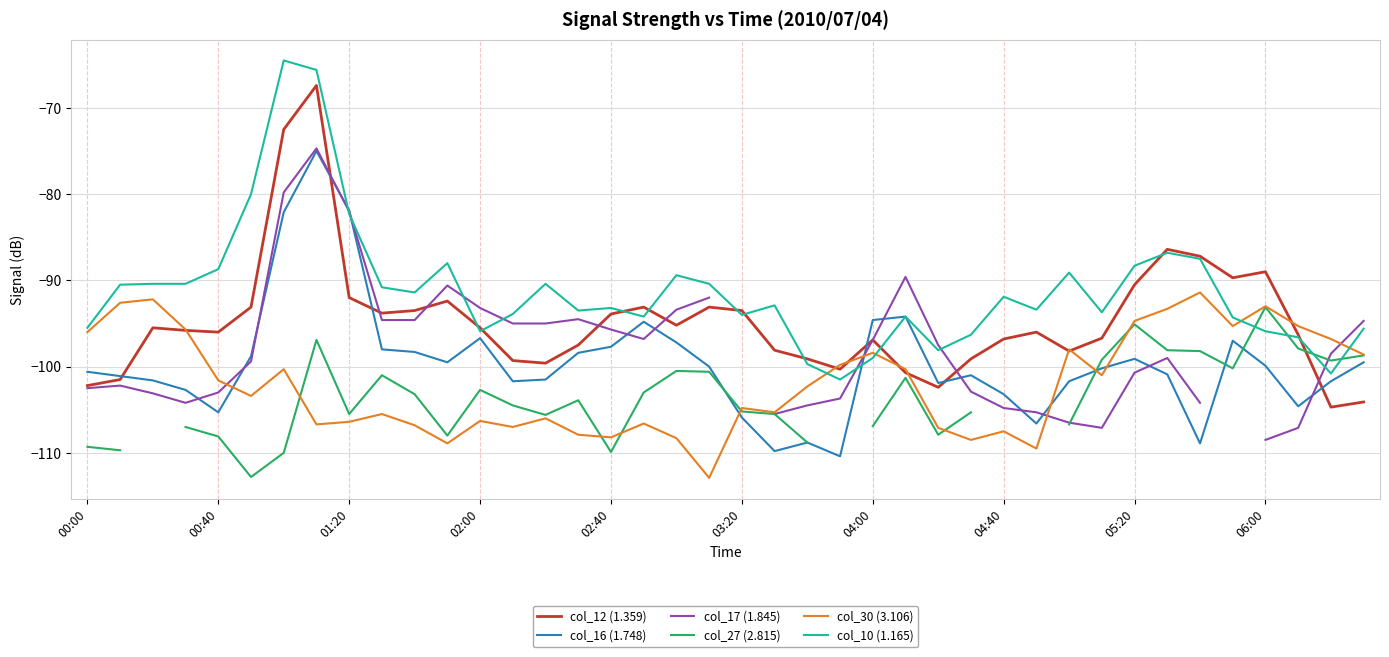

Where does the col_30 (3.106) series first go above -102?

00:00